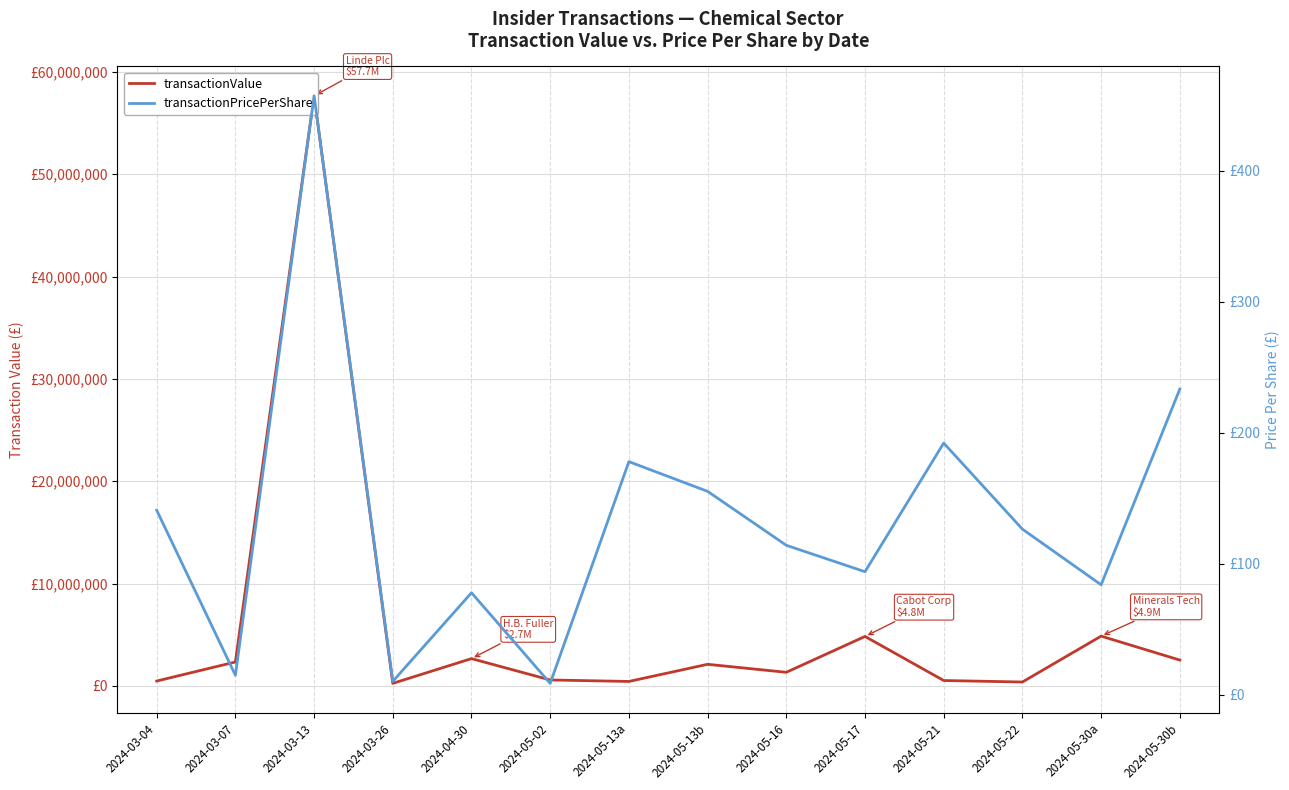

At which label does transactionPricePerShare first exceed 126?

2024-03-04